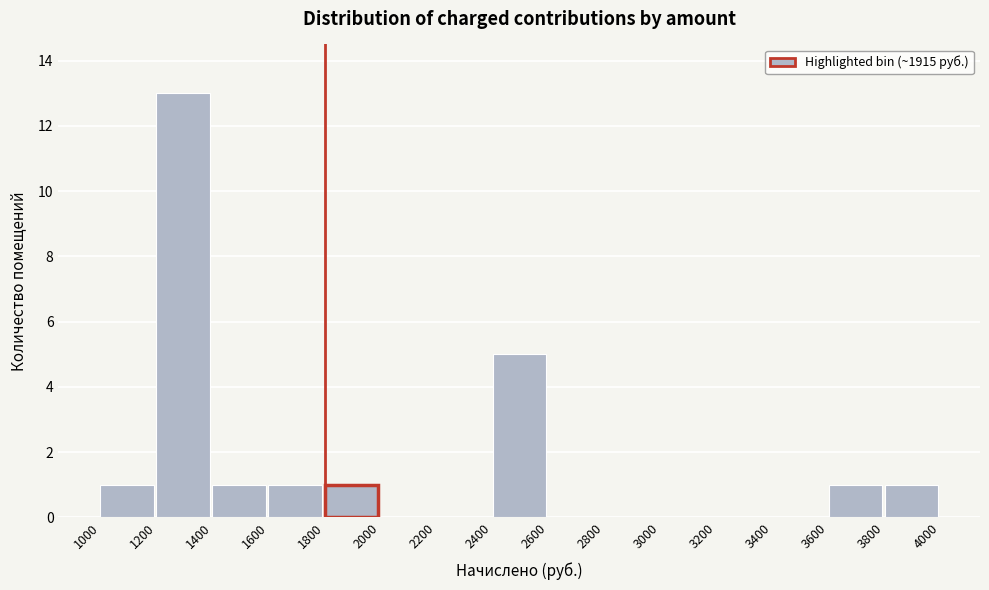

Which range on the x-axis has the tallest bar?

1200 to 1400